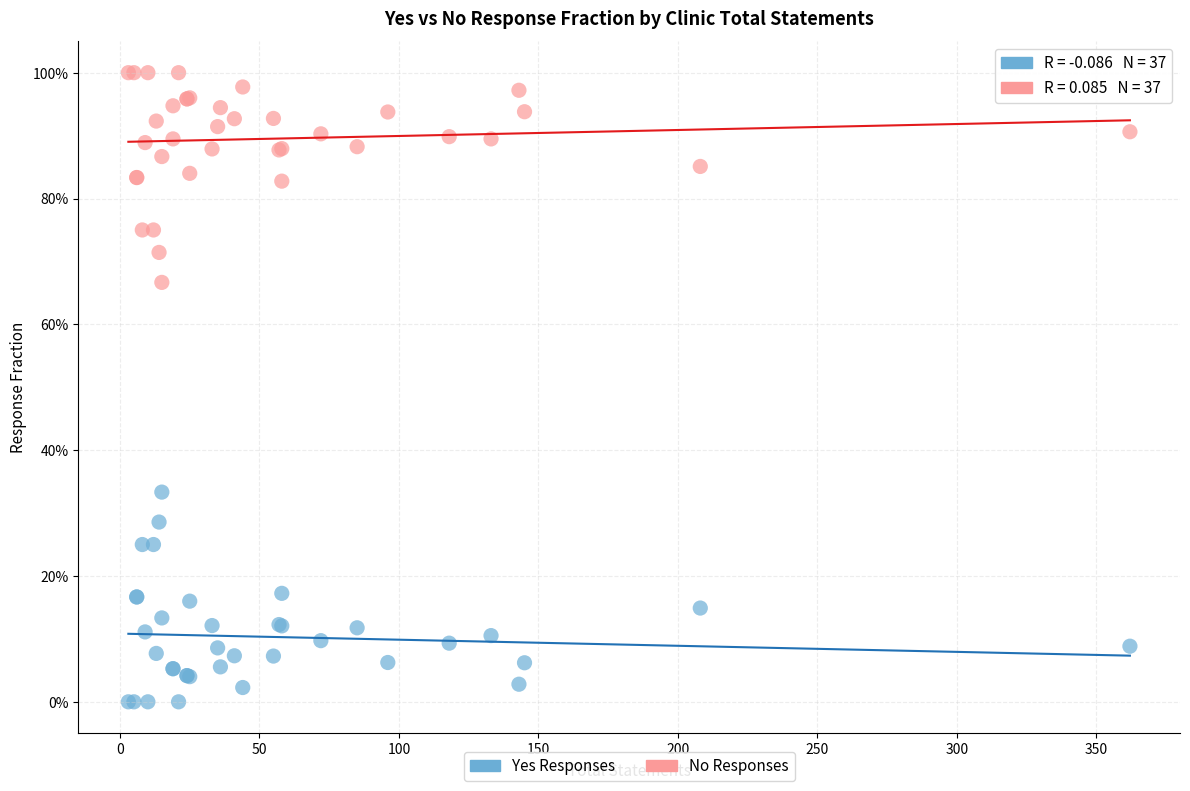

What are all the series names shown in the legend?

Yes Responses, No Responses